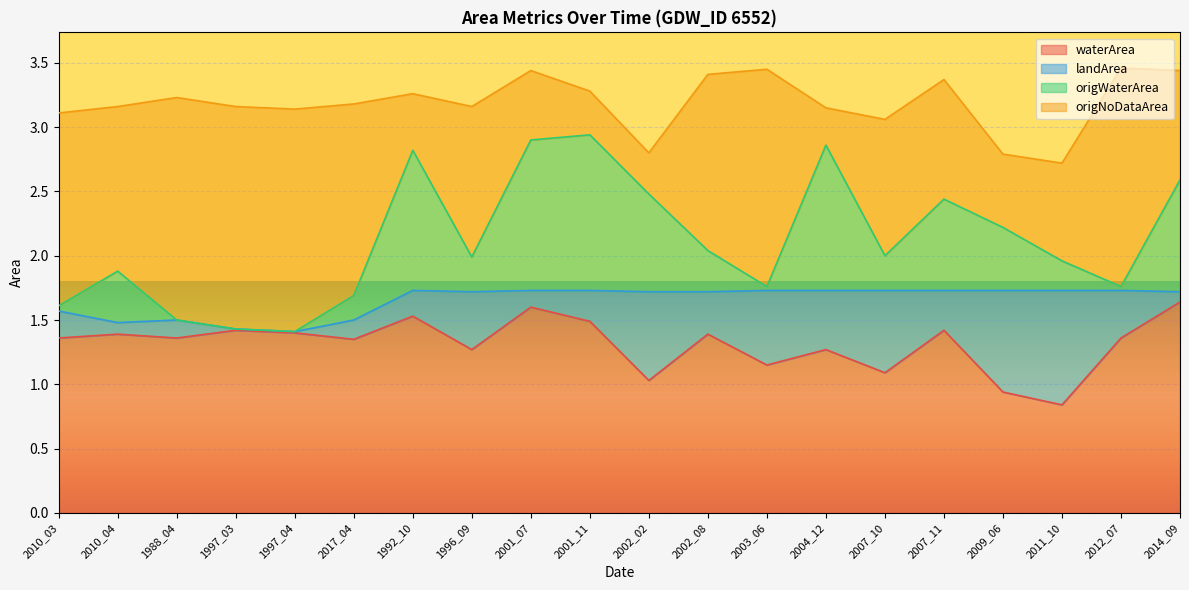

What is the highest value of the waterArea series?

1.6